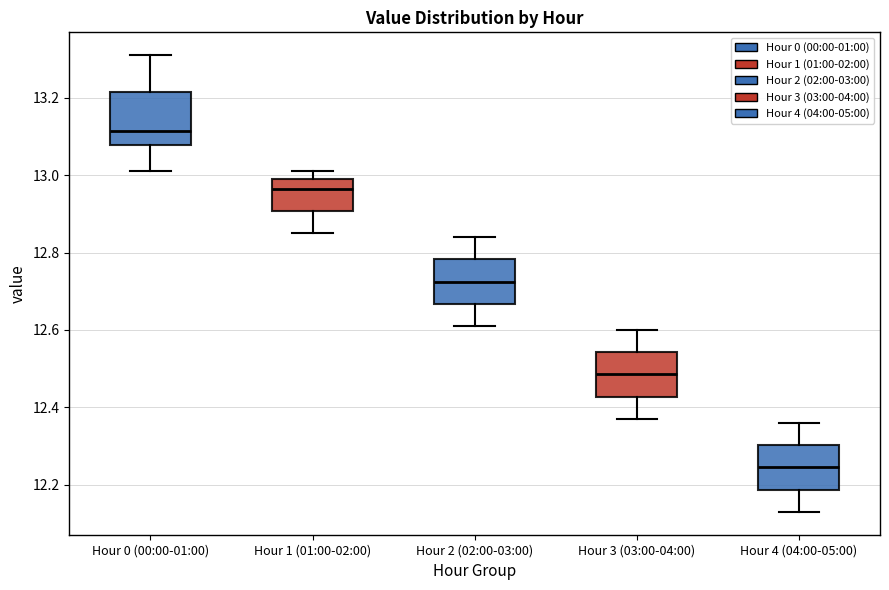

Where does the upper whisker of the box for Hour 0 (00:00-01:00) end on the y-axis? The values are not printed on the chart, so give them approximately, as read against the axis.

13.32